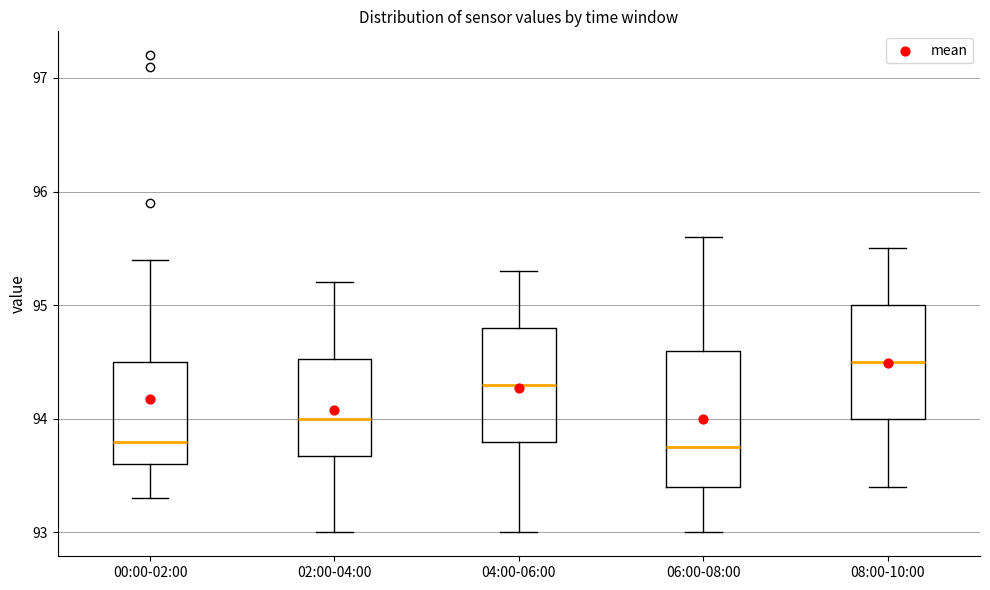

Where does the lower whisker of the box for 06:00-08:00 end on the y-axis? The values are not printed on the chart, so give them approximately, as read against the axis.

93.0